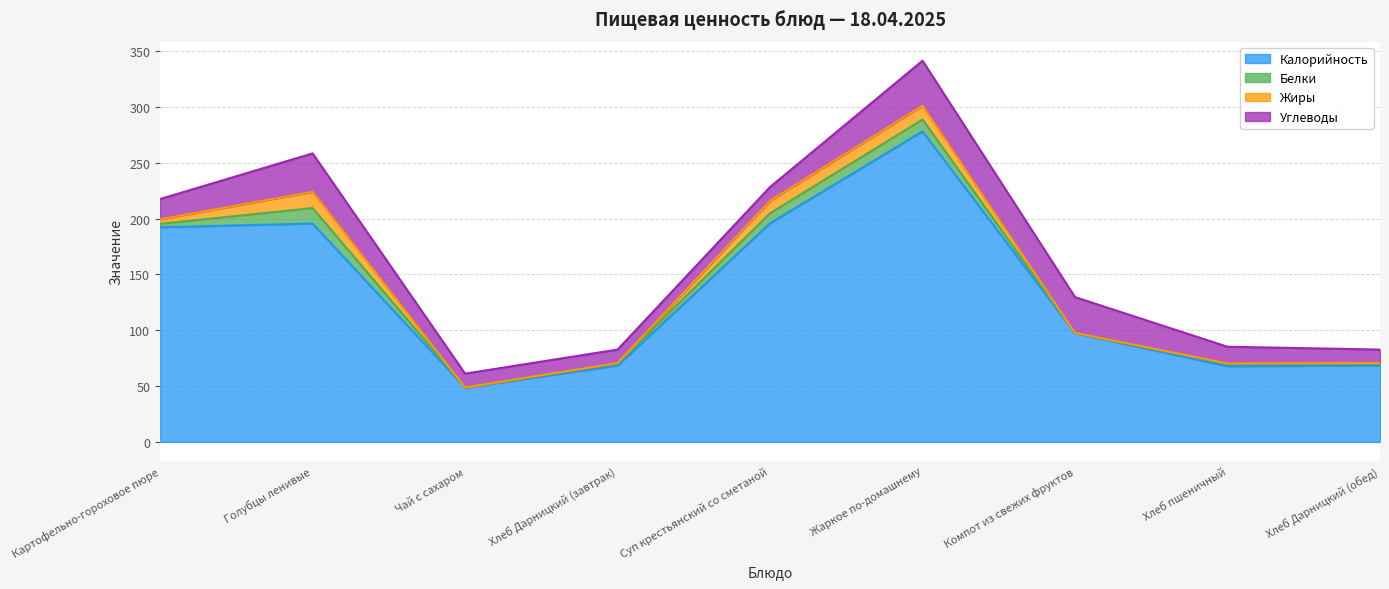

Which series has the widest spread of values?

Калорийность